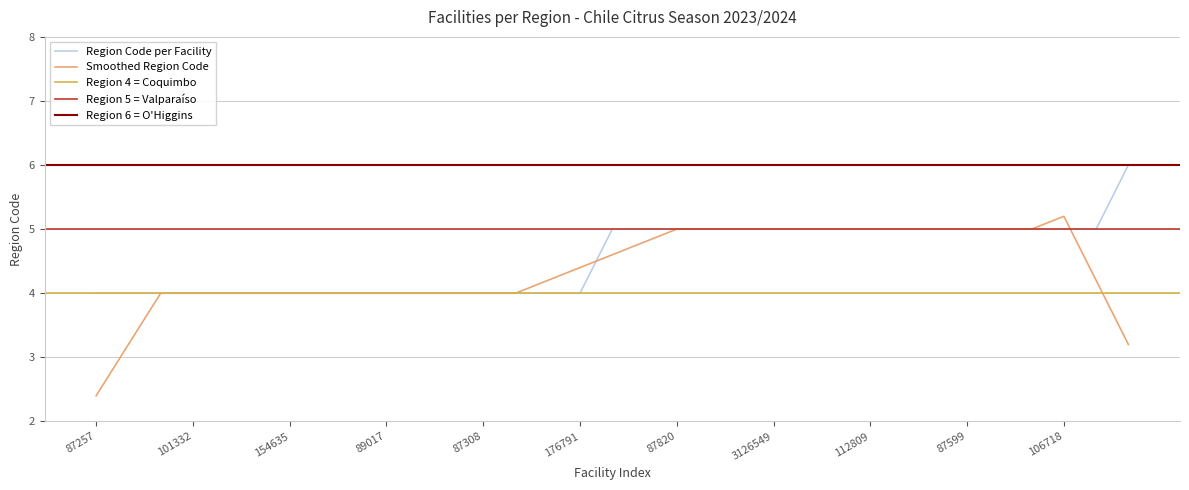

Count the number of categories in the chart.

33